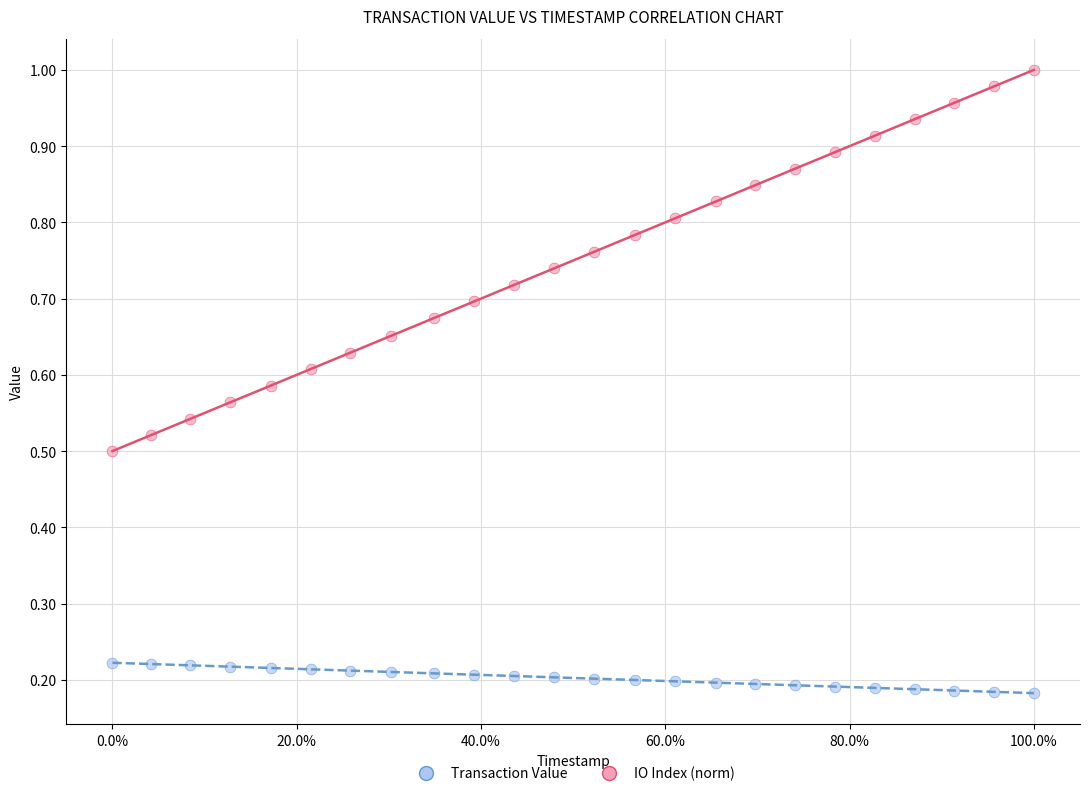

Which series reaches the maximum Y coordinate?

IO Index (norm)